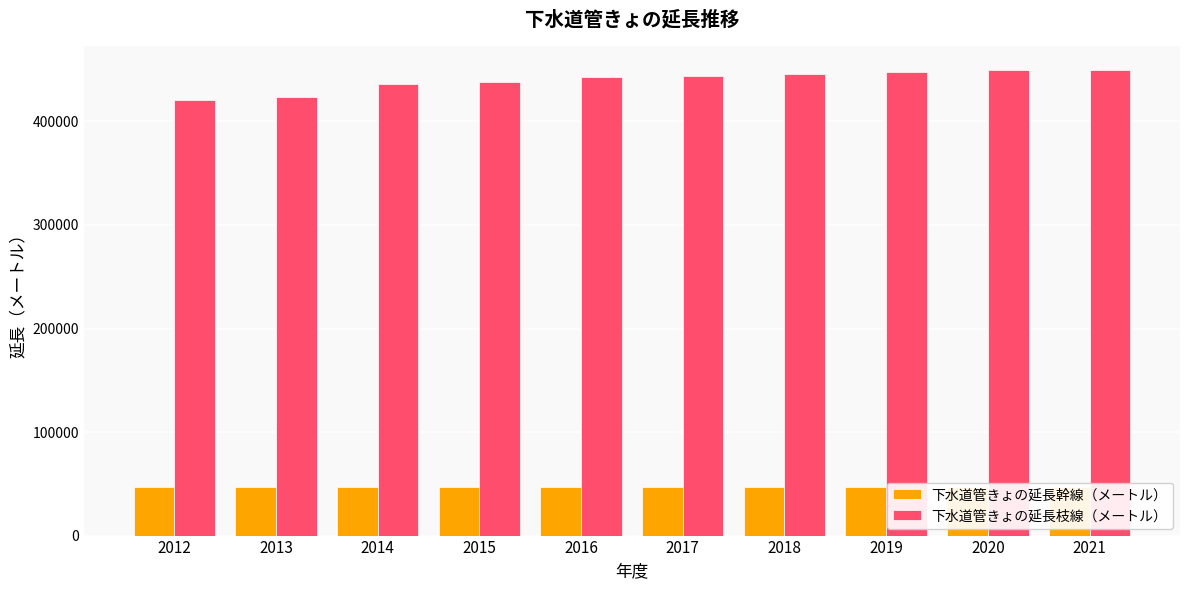

Reading right to left, transcribe all the data shown in this chart.

下水道管きょの延長幹線（メートル）: 2021=47394	2020=47394	2019=47394	2018=47394	2017=47394	2016=47394	2015=47394	2014=47394	2013=47394	2012=47261
下水道管きょの延長枝線（メートル）: 2021=449926	2020=449392	2019=447568	2018=445562	2017=443942	2016=442484	2015=437772	2014=435895	2013=423817	2012=421122